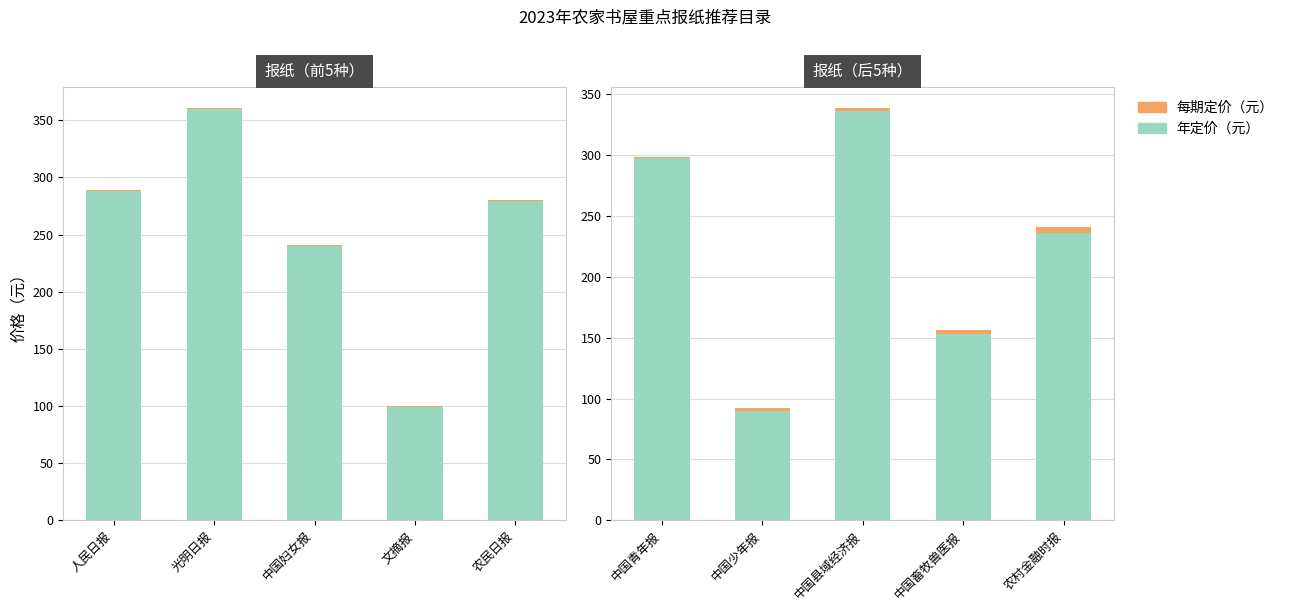

What is the minimum value shown in the chart?

0.8